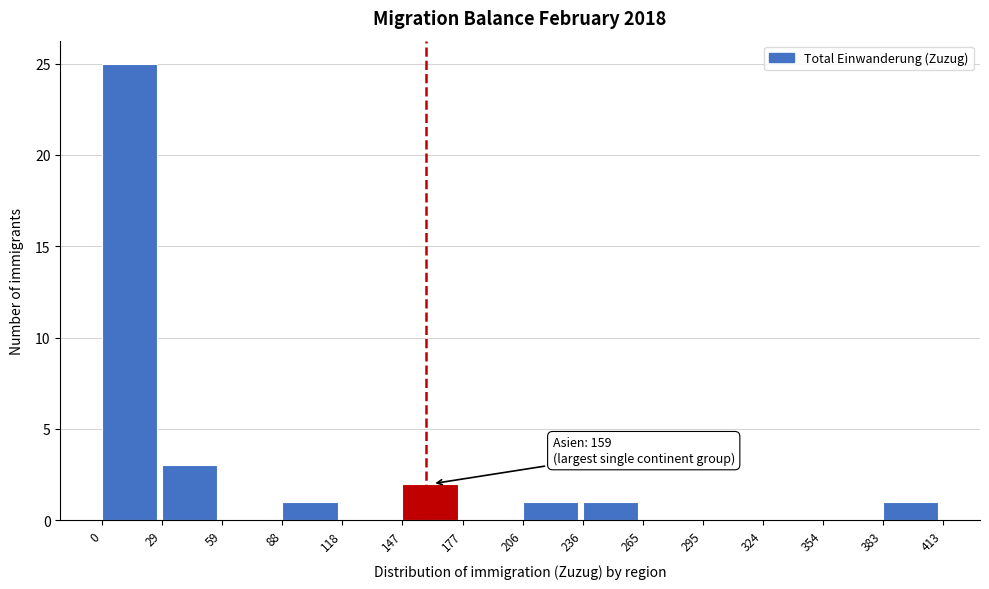

Over which range of the x-axis is the bar tallest?

0 to 29